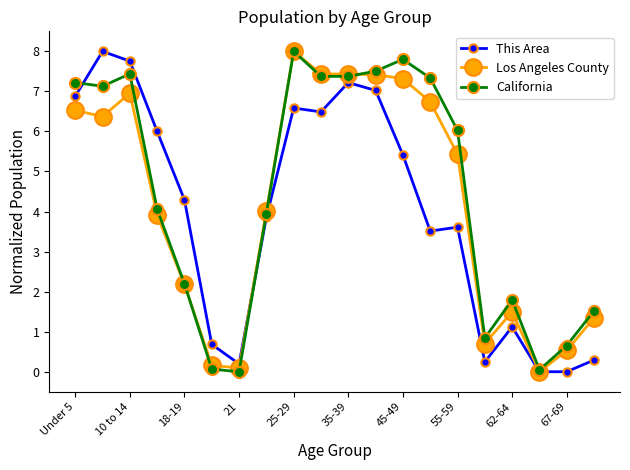

What is the greatest value displayed?

8.0